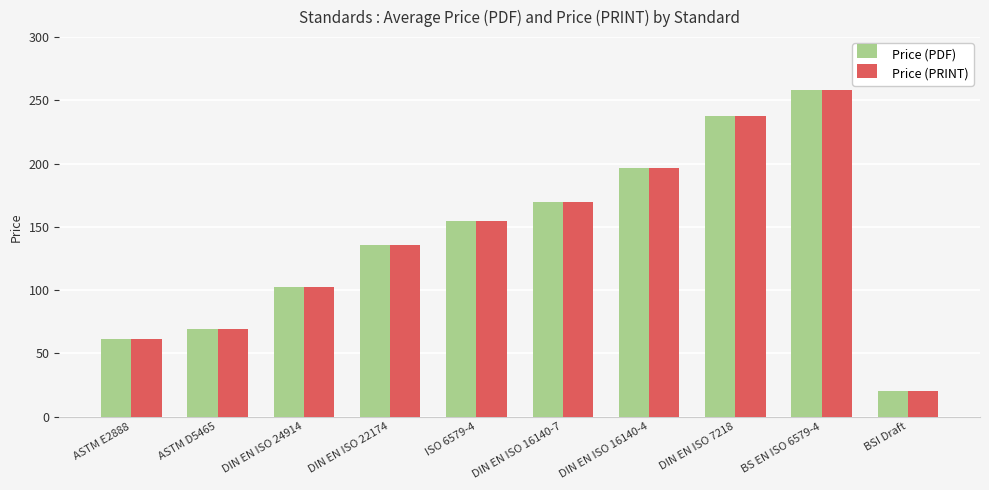

How many series are shown in this chart?

2